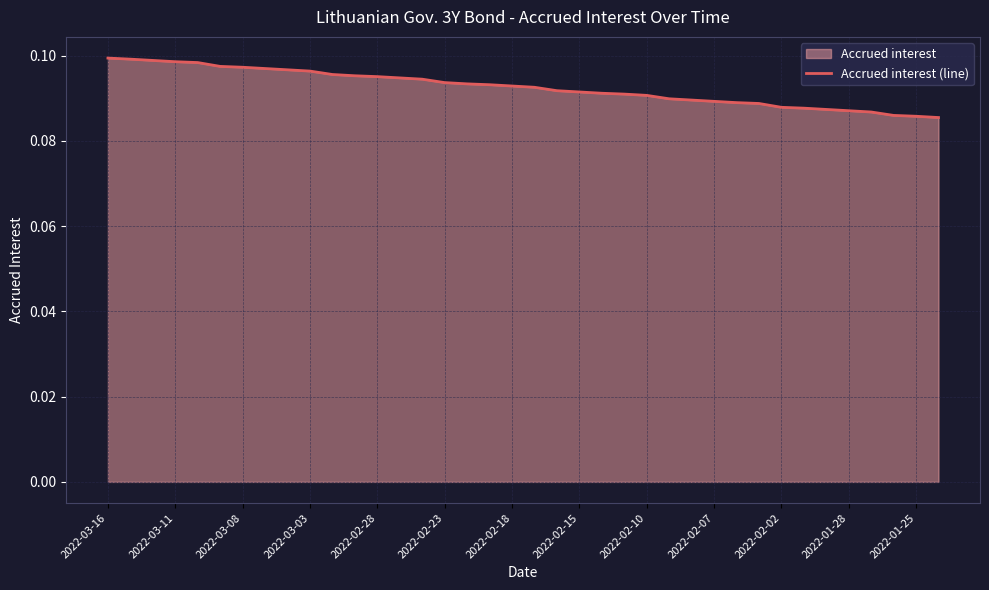

Between 2022-02-23 and 2022-02-07, which is larger?

2022-02-23